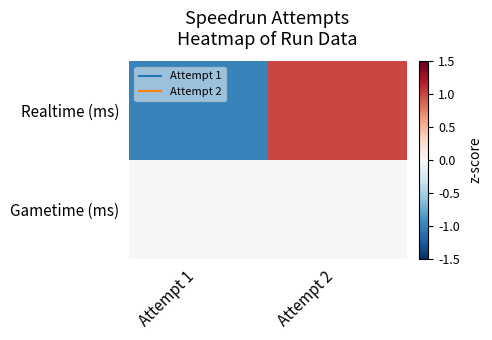

Reading left to right, what are all the values shown in this chart?

Realtime (ms): Attempt 1=-1	Attempt 2=1
Gametime (ms): Attempt 1=0	Attempt 2=0